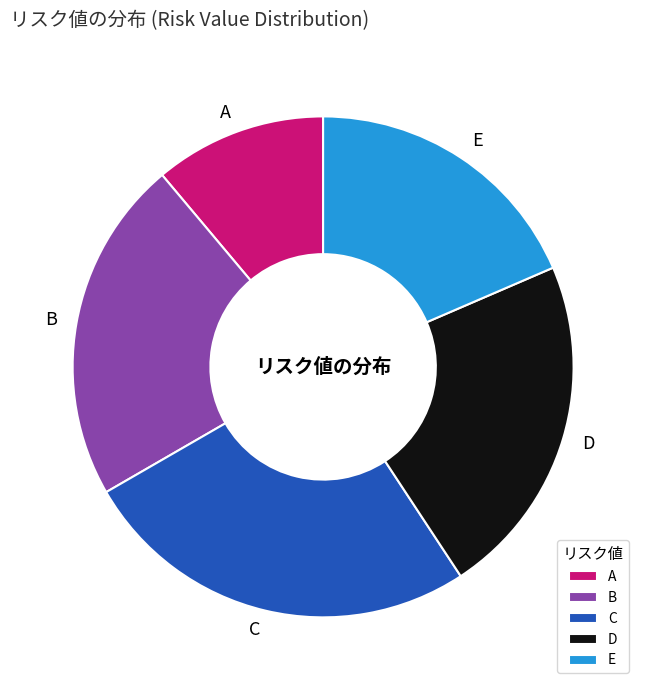

Does any single category account for the majority?

No